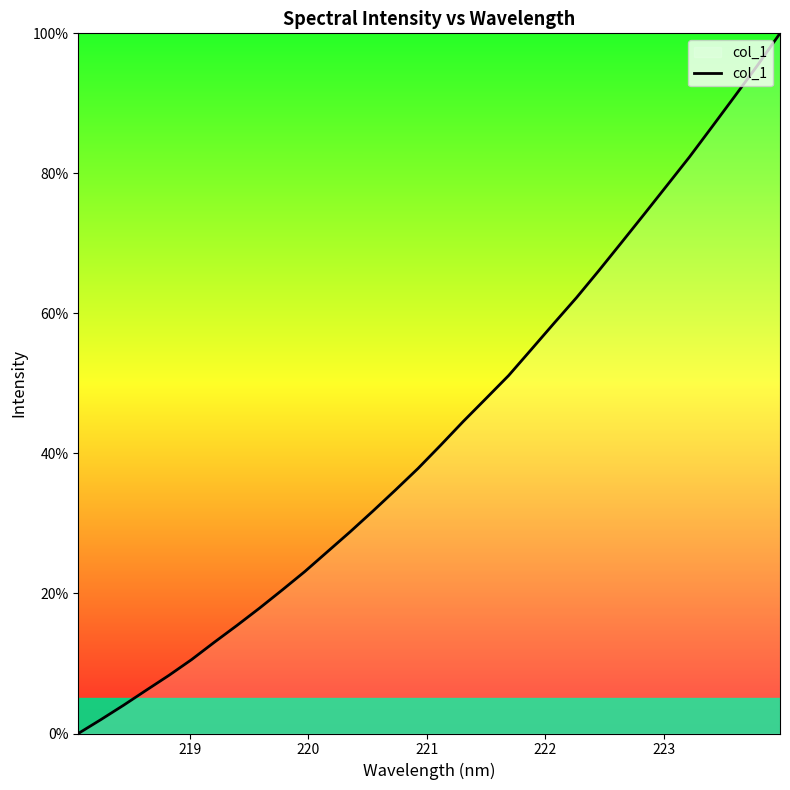

What is the difference between the maximum and minimum values?

100.0